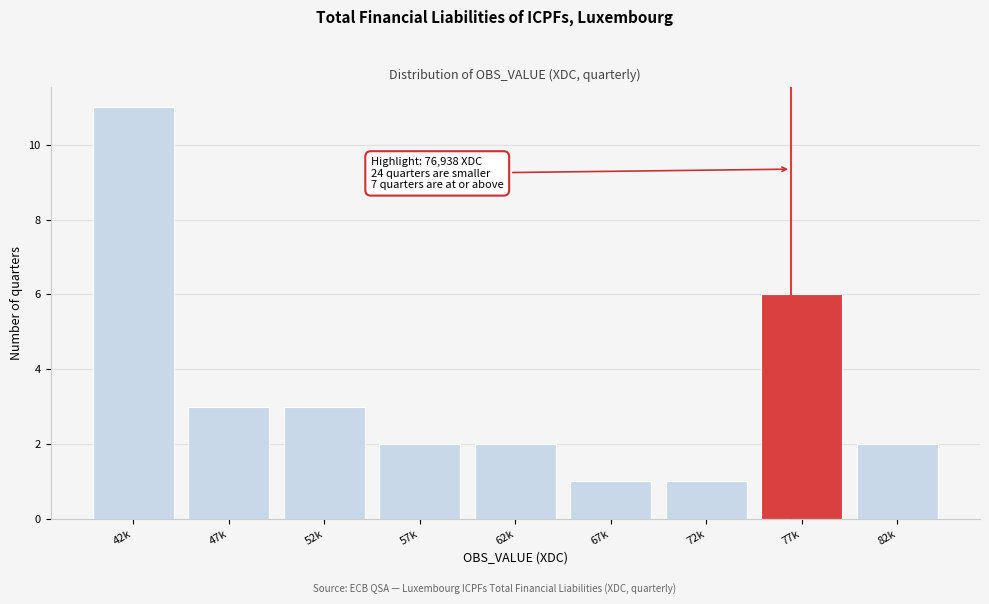

Reading left to right, transcribe all the data shown in this chart.

11	3	3	2	2	1	1	6	2